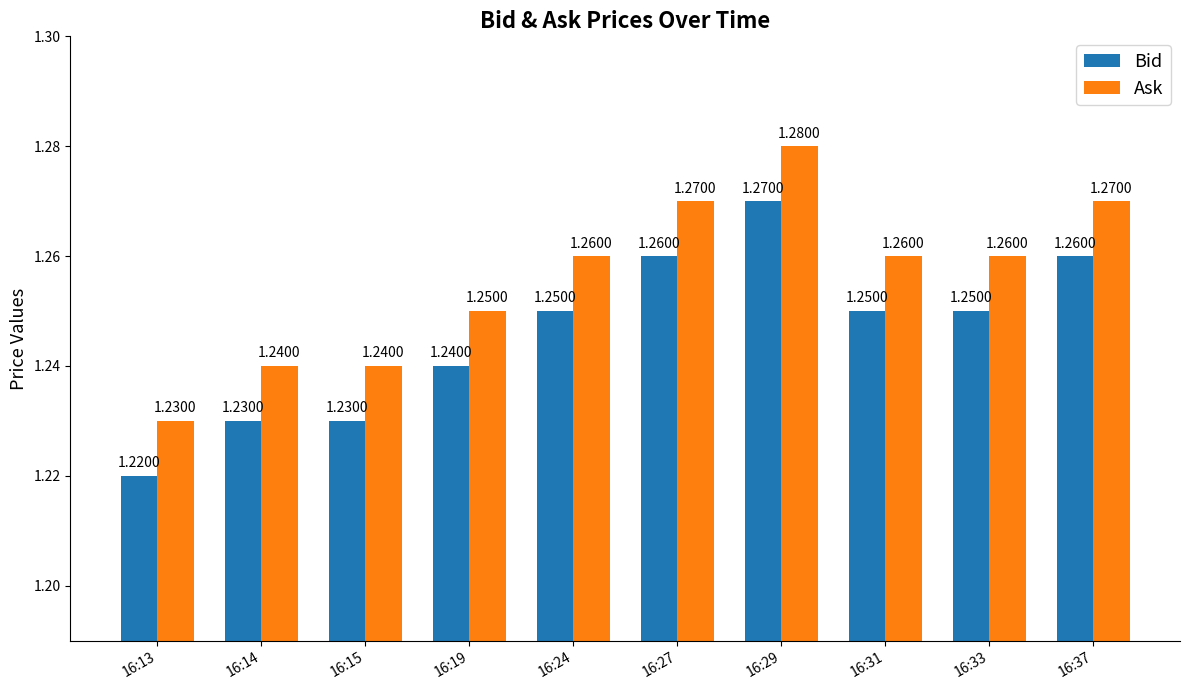

List the series in order of their overall mean, lowest first.

Bid, Ask